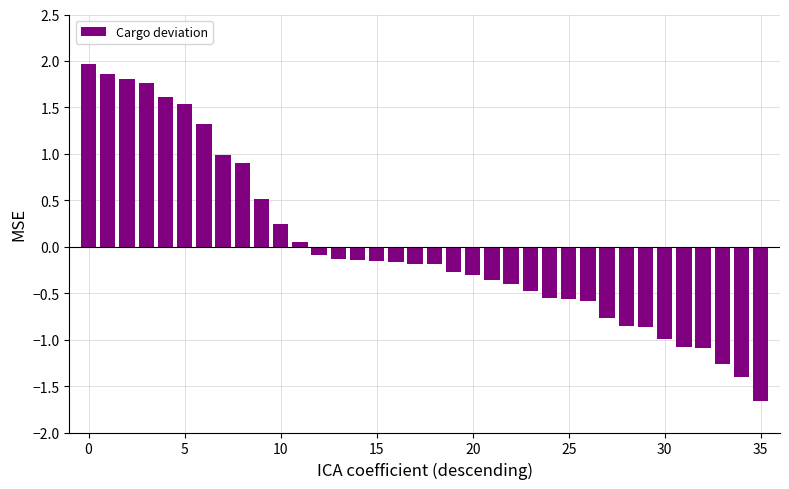

What is the minimum value shown in the chart?

-1.7